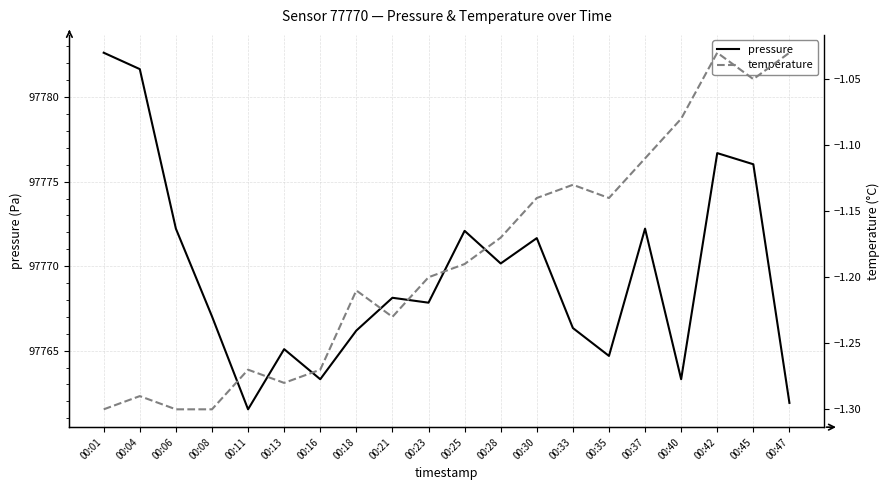

True or false: temperature and pressure intersect in this chart.

False